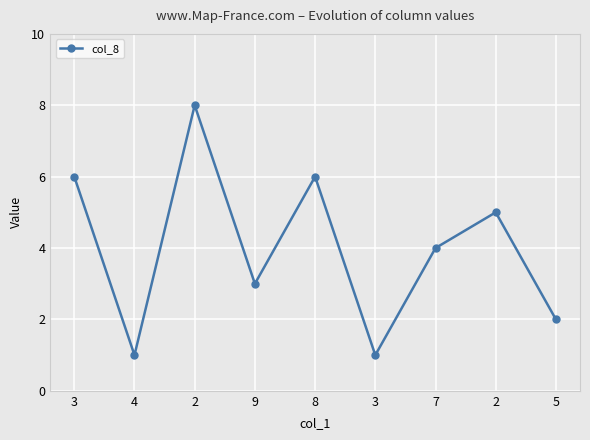

Does the chart have visible grid lines?

Yes